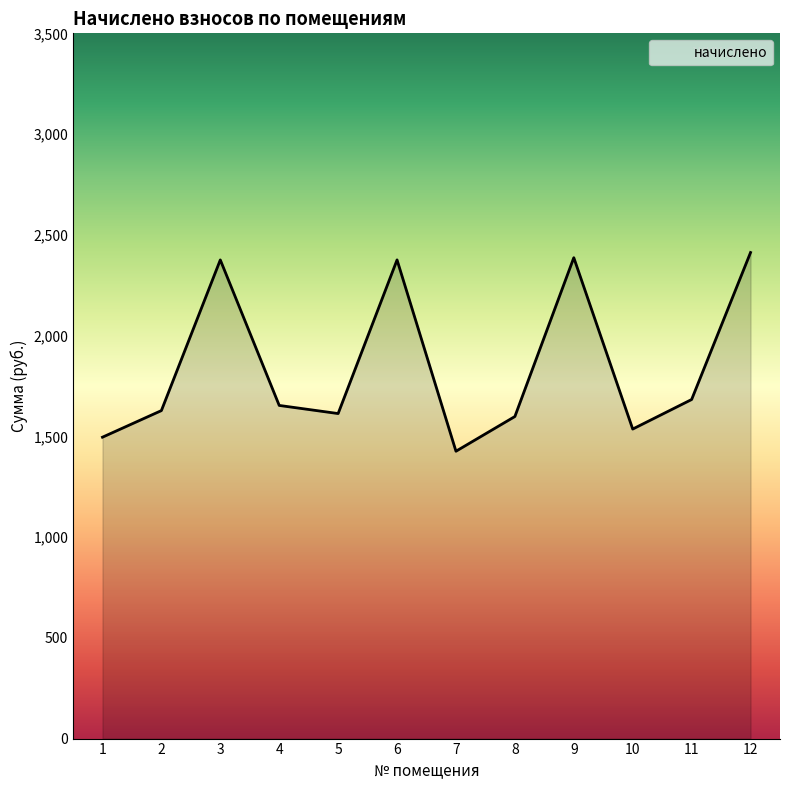

What is the sum of all values?

22183.0